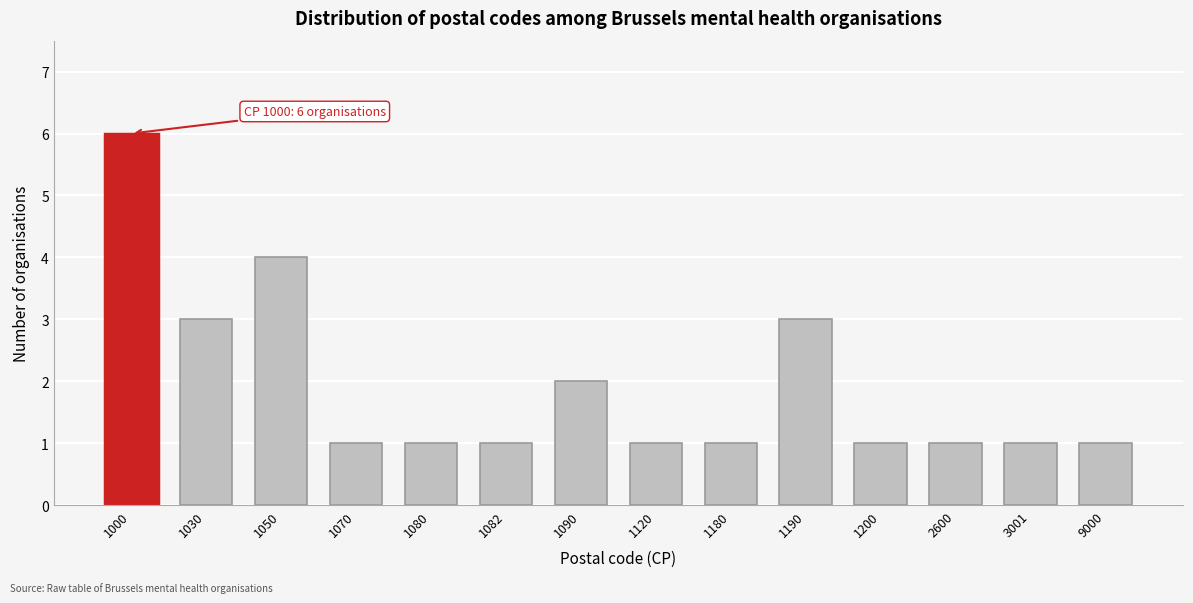

Reading left to right, list all the values displayed in this chart.

6	3	4	1	1	1	2	1	1	3	1	1	1	1